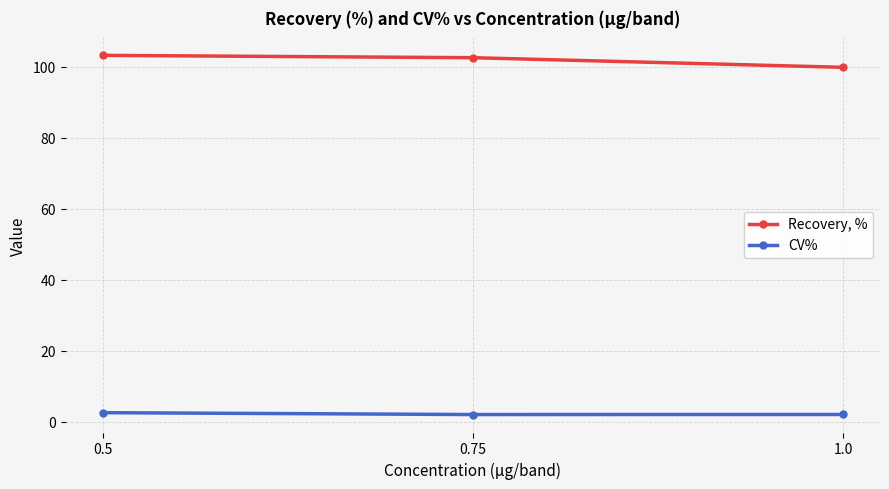

What is the minimum value for Recovery, %?

99.9